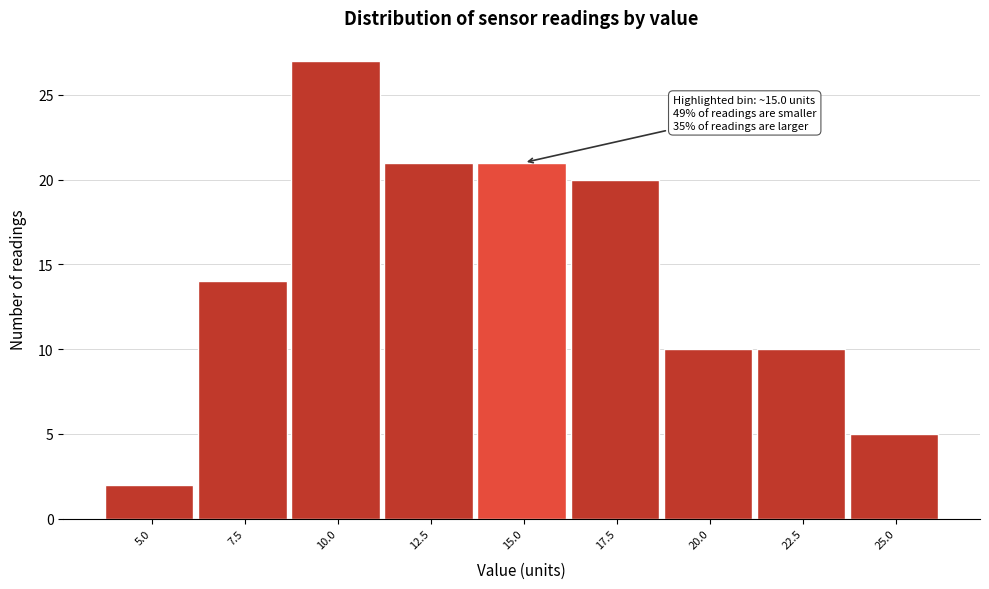

Reading left to right, transcribe all the data shown in this chart.

2	14	27	21	21	20	10	10	5